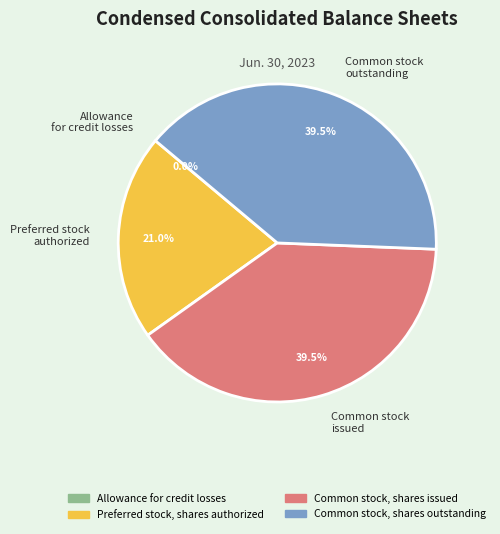

Which has a higher value, Preferred stock authorized or Common stock outstanding?

Common stock outstanding